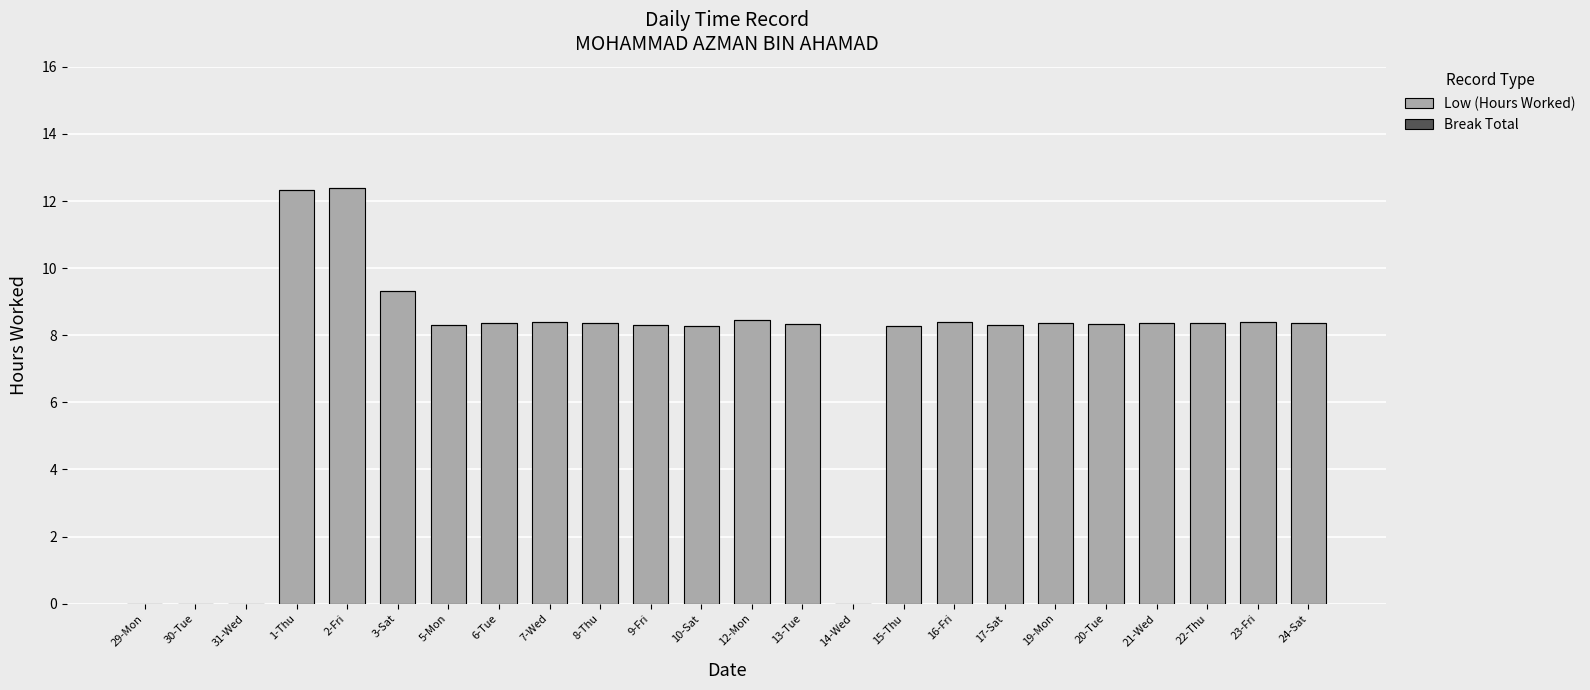

What is the sum of all values?

176.1